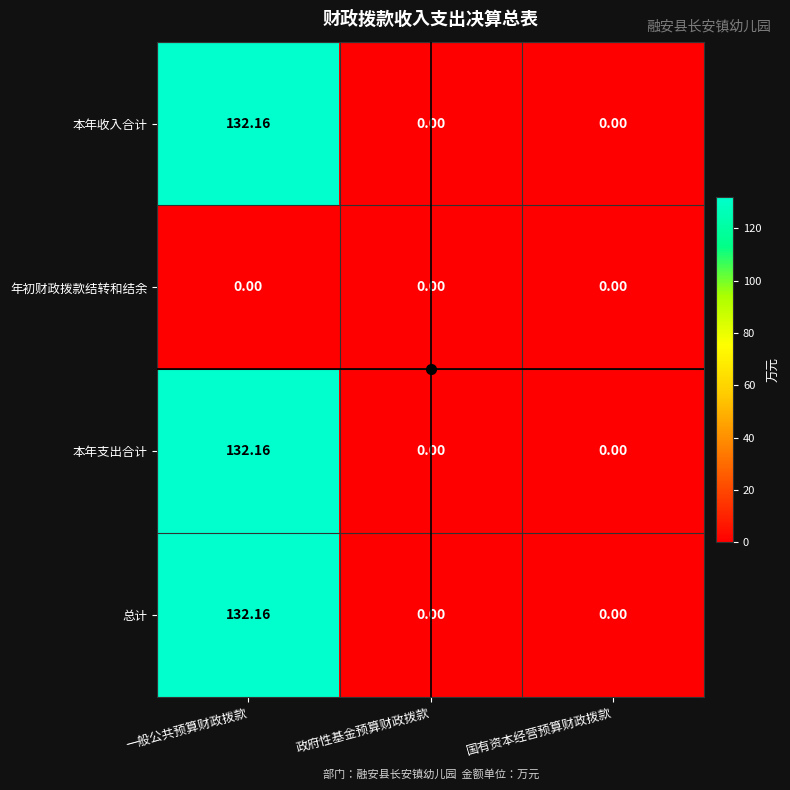

Is the value of 总计 at 一般公共预算财政拨款 greater than the value of 本年收入合计 at 国有资本经营预算财政拨款?

Yes